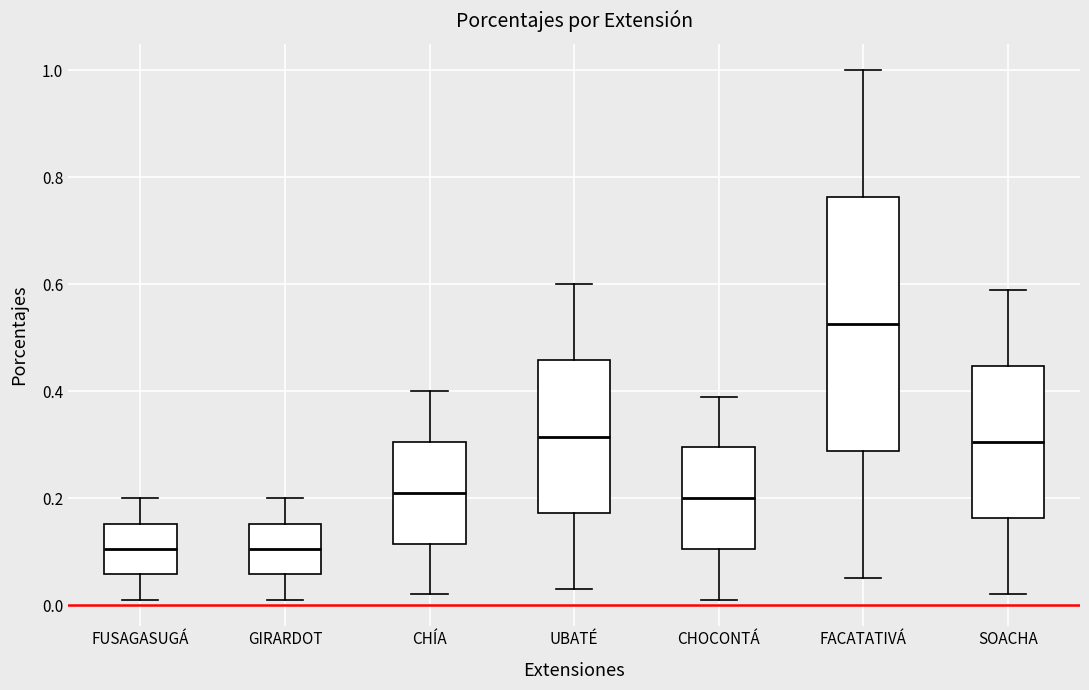

Reading left to right, transcribe this box plot: for each box, give where its median line is, the range the box spans, and where its two whiskers end, as read against the y-axis. The values are not printed on the chart, so give them approximately, as read against the axis.

FUSAGASUGÁ: median 0.10, box 0.06 to 0.16, whiskers 0.02 to 0.20
GIRARDOT: median 0.10, box 0.06 to 0.16, whiskers 0.02 to 0.20
CHÍA: median 0.22, box 0.12 to 0.30, whiskers 0.02 to 0.40
UBATÉ: median 0.32, box 0.18 to 0.46, whiskers 0.04 to 0.60
CHOCONTÁ: median 0.20, box 0.10 to 0.30, whiskers 0.02 to 0.40
FACATATIVÁ: median 0.52, box 0.28 to 0.76, whiskers 0.06 to 1.00
SOACHA: median 0.30, box 0.16 to 0.44, whiskers 0.02 to 0.60